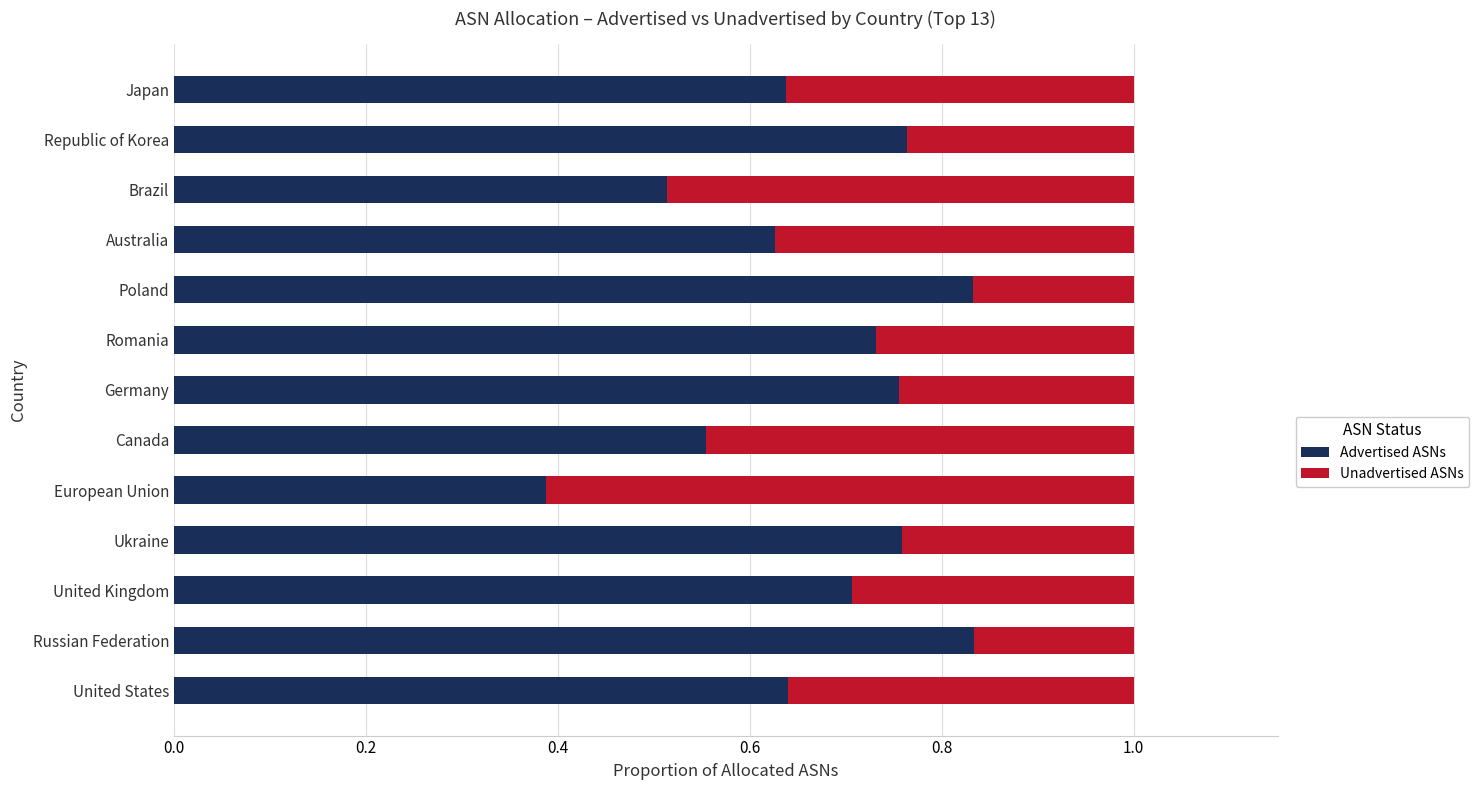

Count the number of categories in the chart.

13